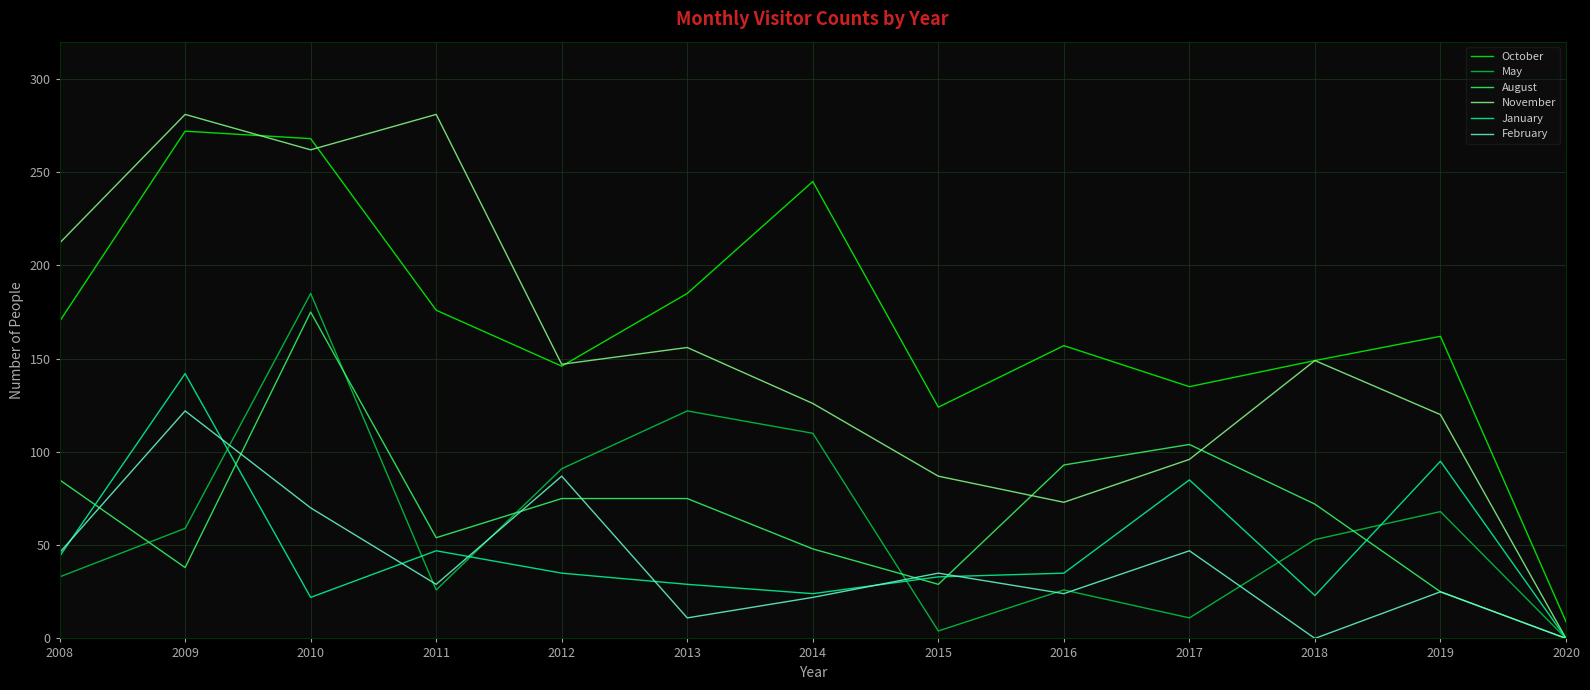

How many values in the January series are below 35?

6